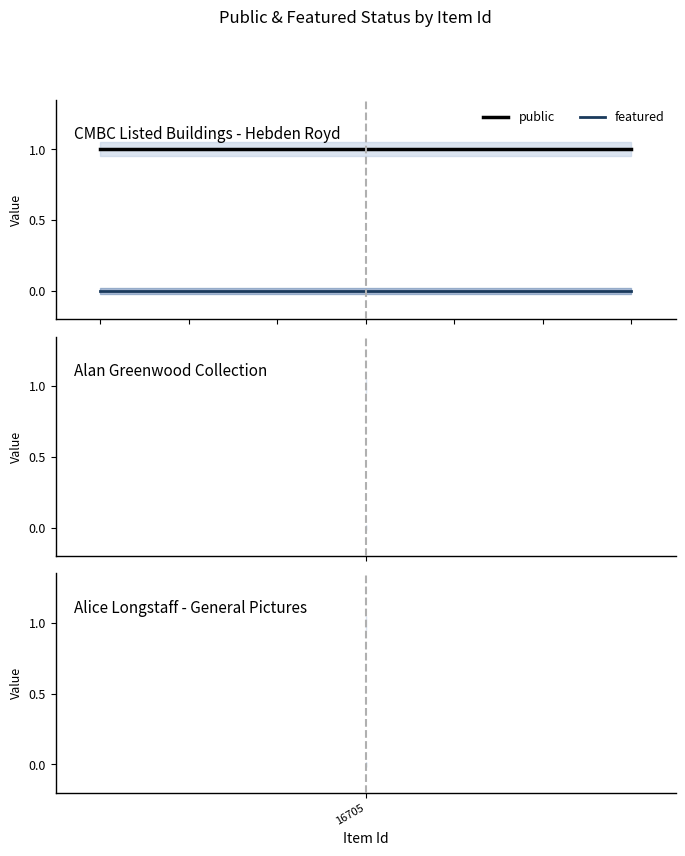

At how many categories does at least one series exceed 0?

7